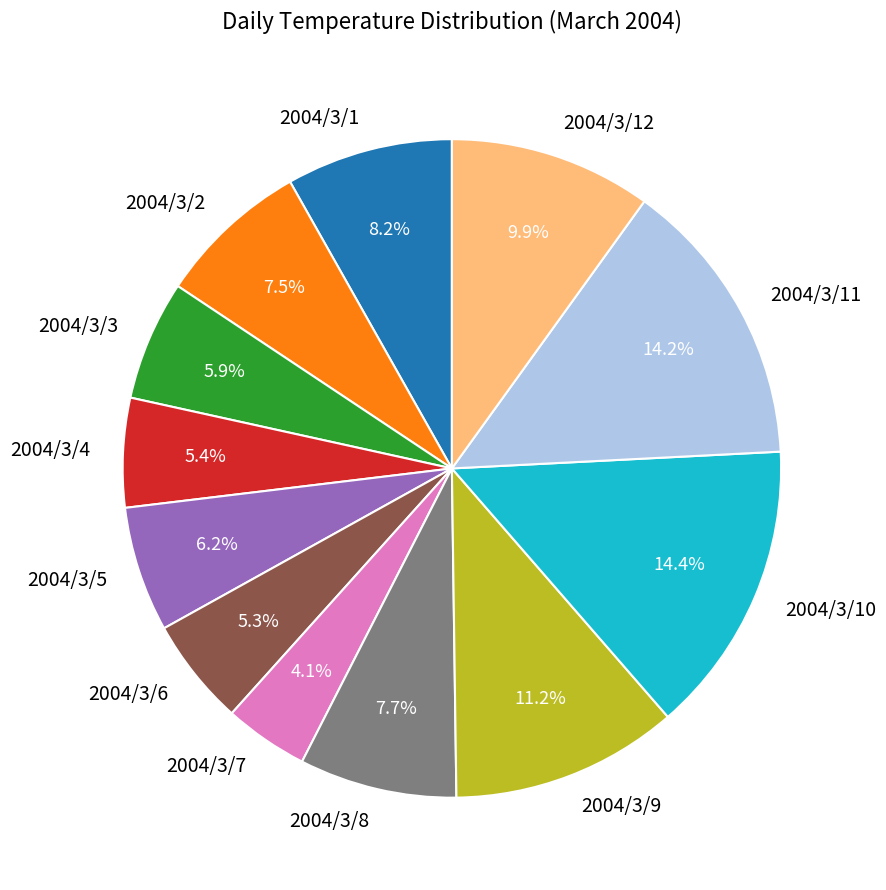

Approximately how many times larger is the value at 2004/3/9 compared to 2004/3/4?

2.1